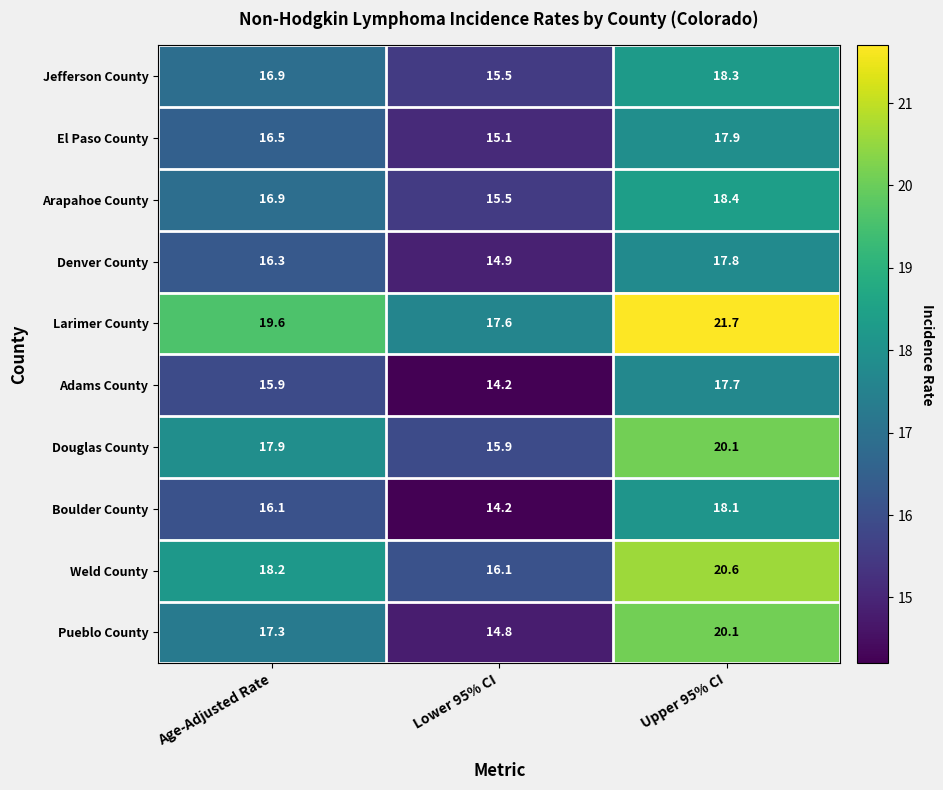

At how many categories does at least one series exceed 17?

3